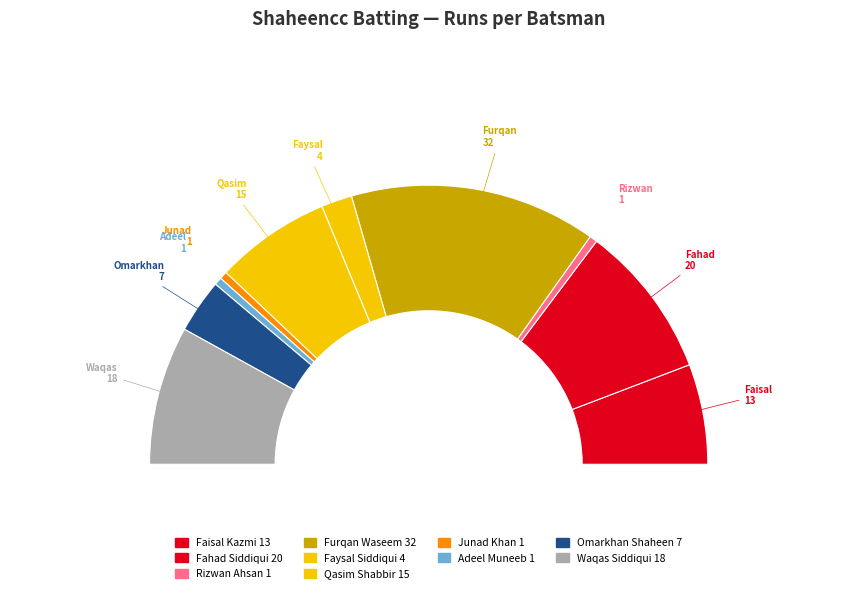

Does any single category account for the majority?

No